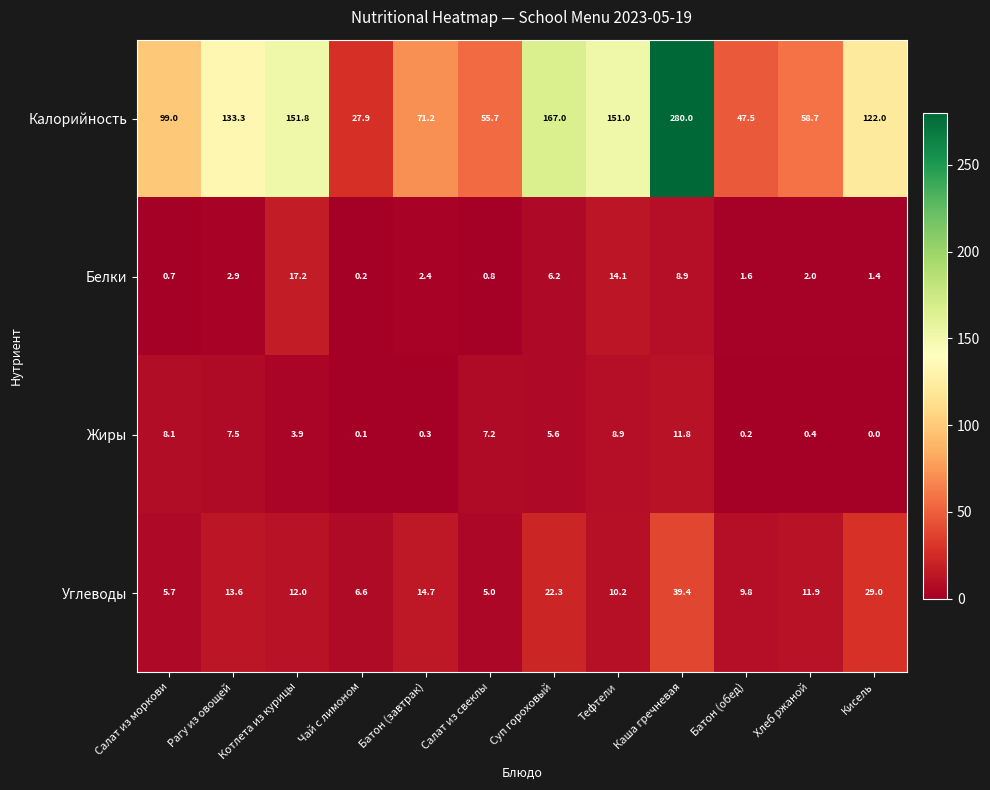

Which series has the widest spread of values?

Калорийность